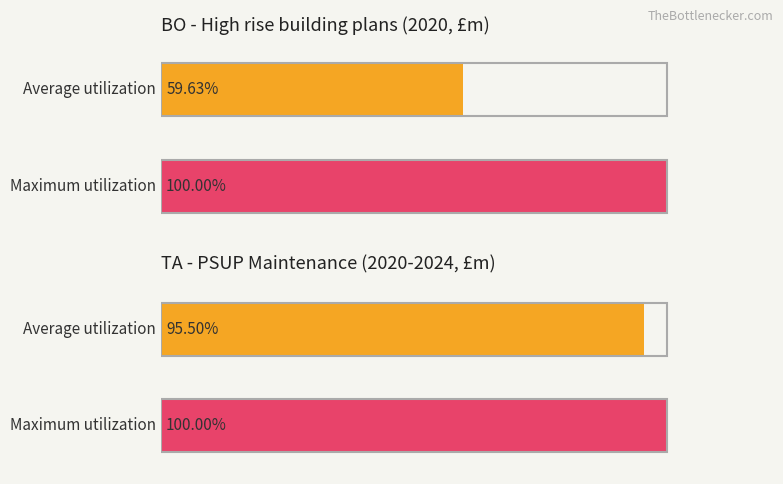

Does the chart contain any negative values?

No